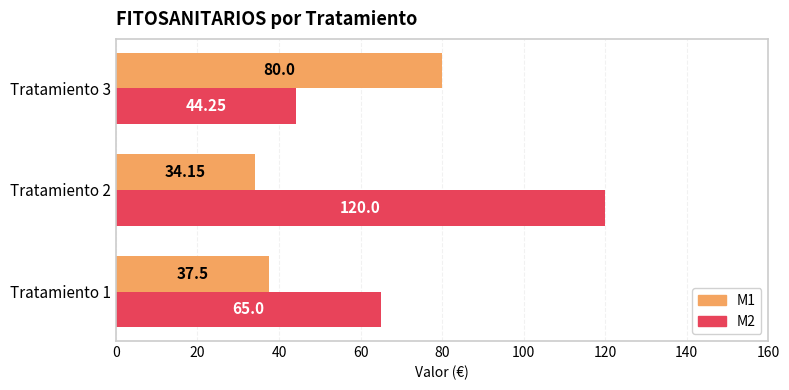

Rank the series by their maximum value, from highest to lowest.

M2, M1